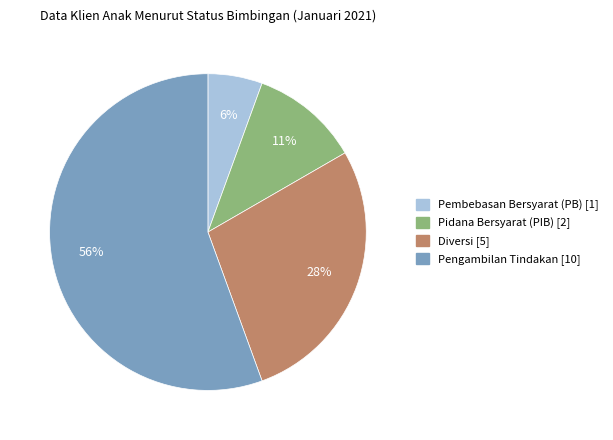

Which category has the smallest portion of the pie?

Pembebasan Bersyarat (PB)